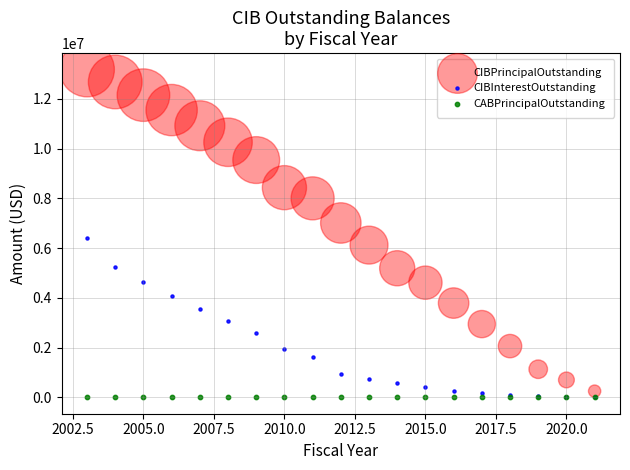

Across all series, what Y value is closest to 6590000?

6386955.0